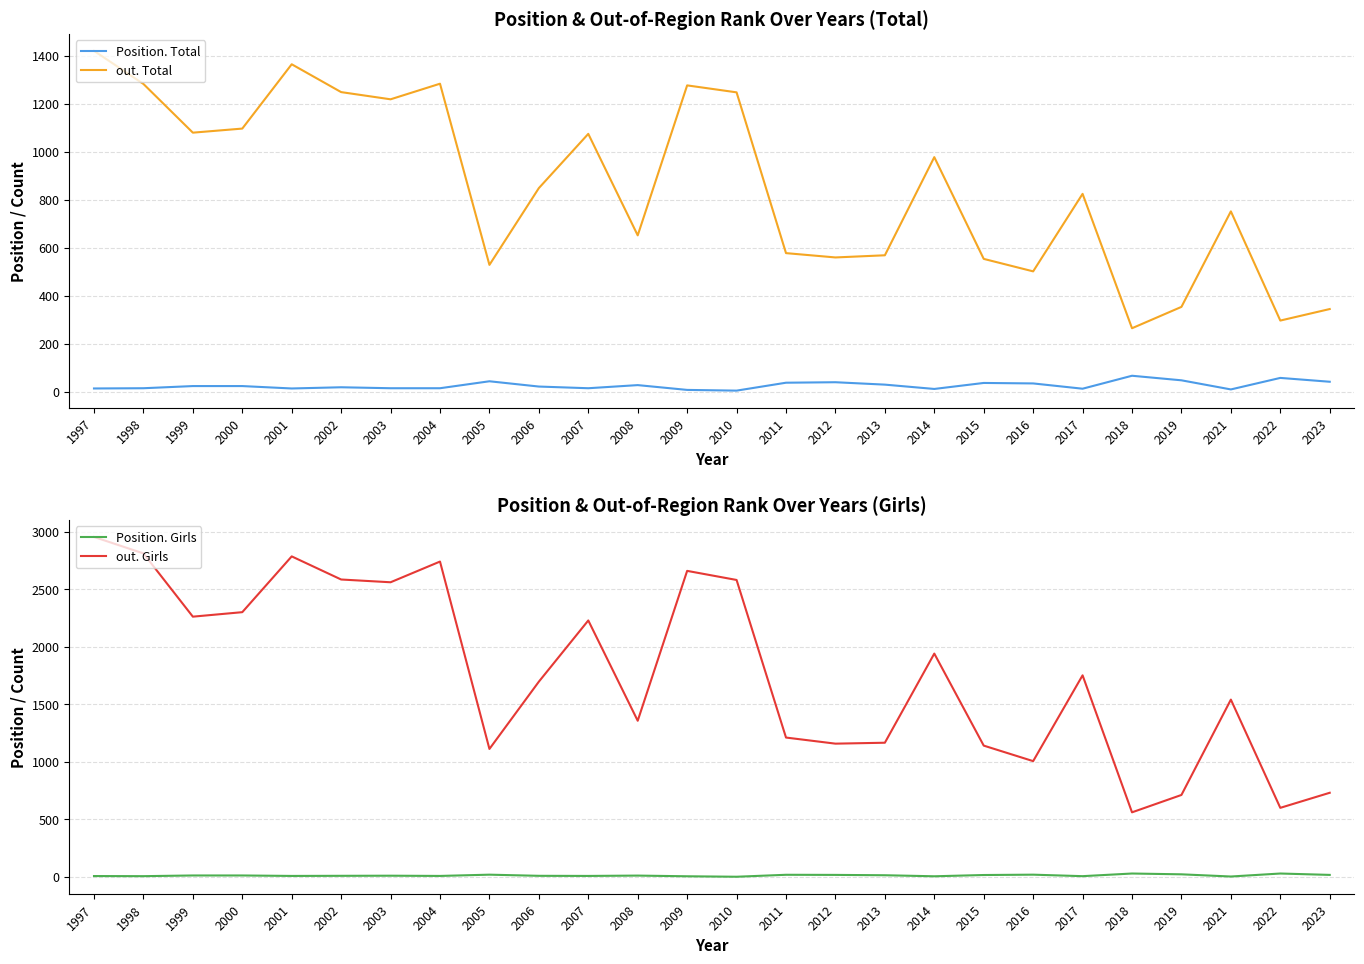

What is the spread (max minus min) of values at 2018?

532